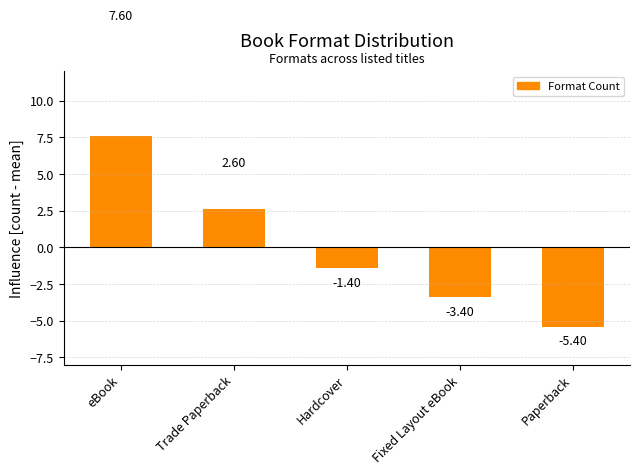

List the labels in order of value, smallest first.

Paperback, Fixed Layout eBook, Hardcover, Trade Paperback, eBook